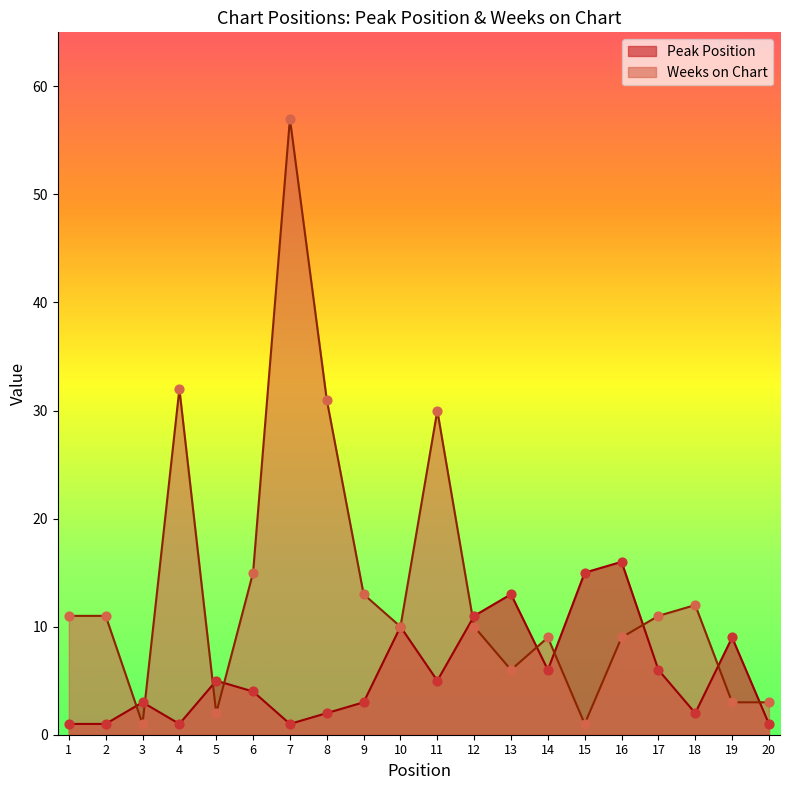

At how many categories does at least one series exceed 55?

1